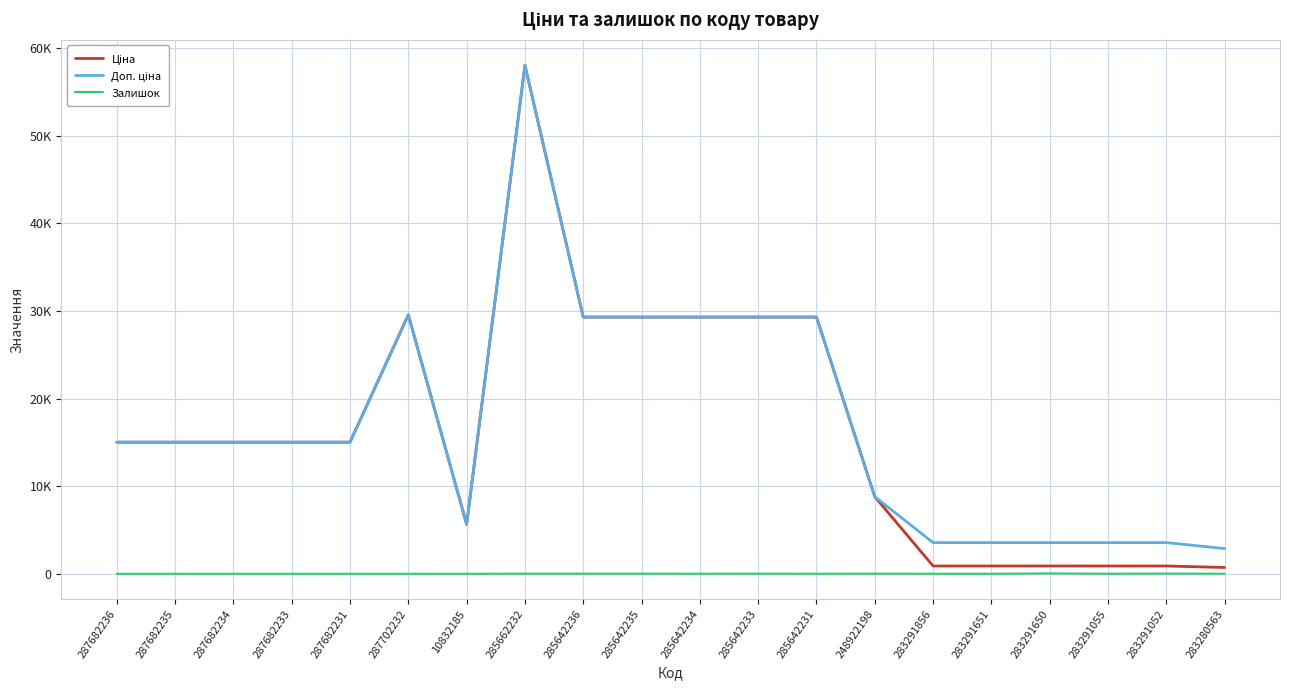

Does the chart display data point markers on the line(s)?

No